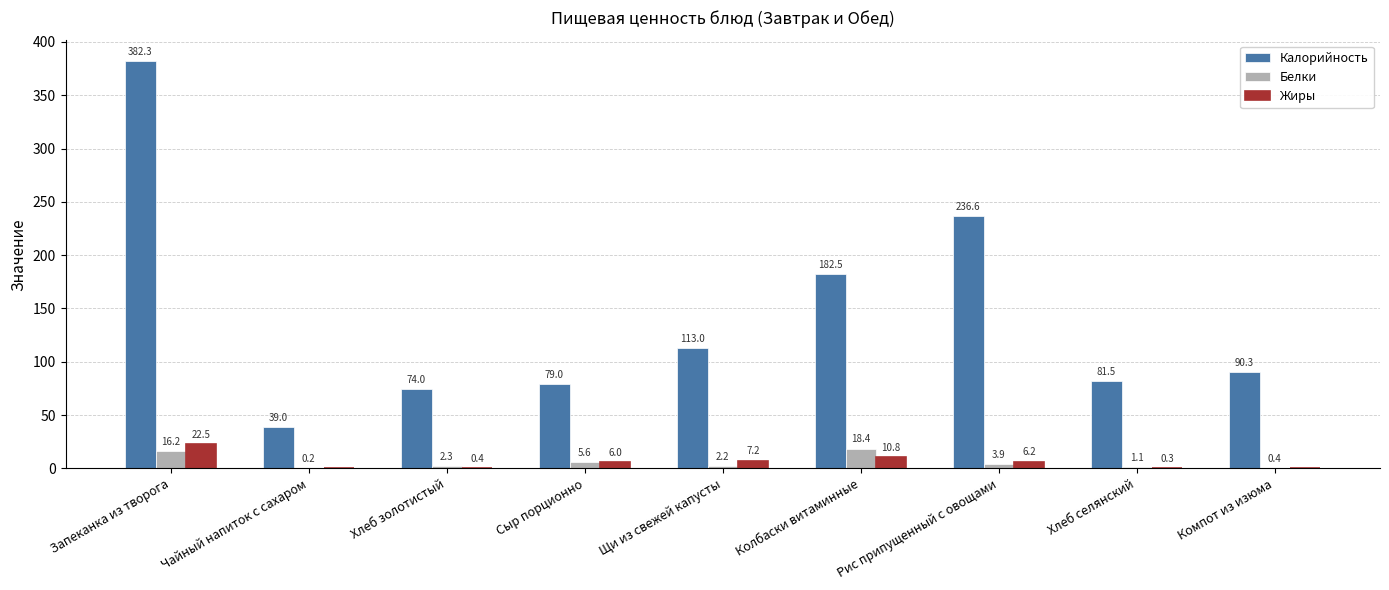

The Жиры series shows 0.0 at Чайный напиток с сахаром. True or false?

True